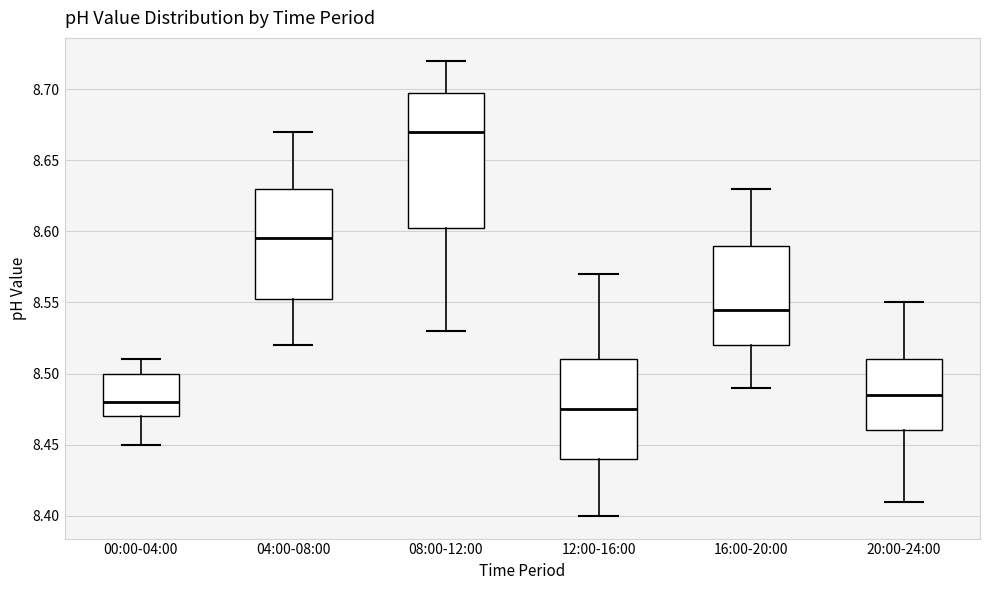

Reading left to right, read every box against the y-axis: the position of its median line, the range the box covers, and the ends of its whiskers. The values are not printed on the chart, so give them approximately, as read against the axis.

00:00-04:00: median 8.480, box 8.470 to 8.500, whiskers 8.450 to 8.510
04:00-08:00: median 8.595, box 8.555 to 8.630, whiskers 8.520 to 8.670
08:00-12:00: median 8.670, box 8.605 to 8.700, whiskers 8.530 to 8.720
12:00-16:00: median 8.475, box 8.440 to 8.510, whiskers 8.400 to 8.570
16:00-20:00: median 8.545, box 8.520 to 8.590, whiskers 8.490 to 8.630
20:00-24:00: median 8.485, box 8.460 to 8.510, whiskers 8.410 to 8.550